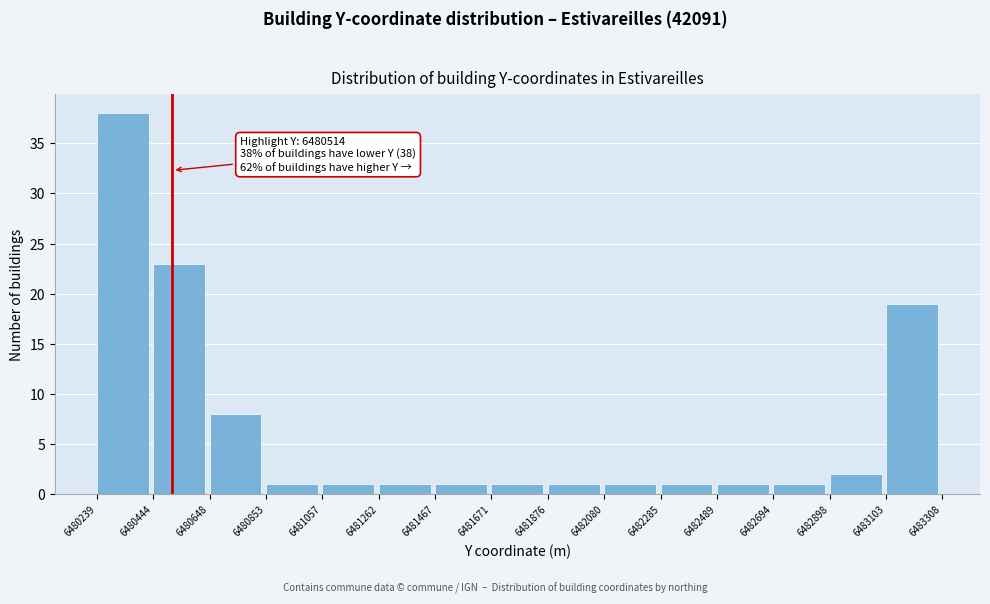

Over which range of the x-axis is the bar tallest?

6480239 to 6480444